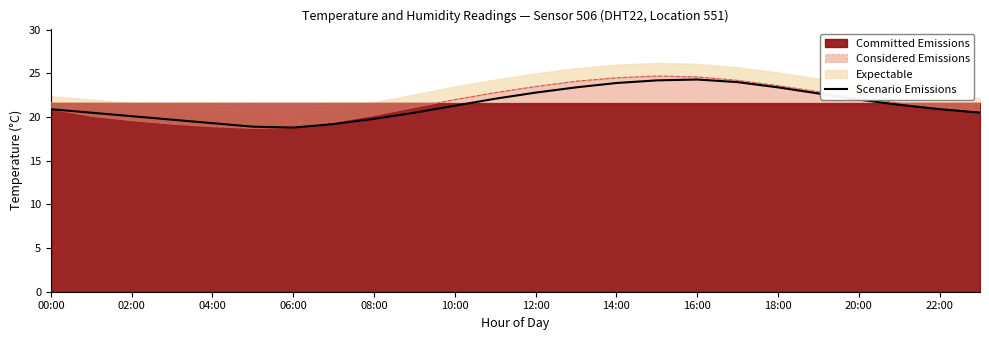

The chart shows a value of 23.4 at 18:00. True or false?

True